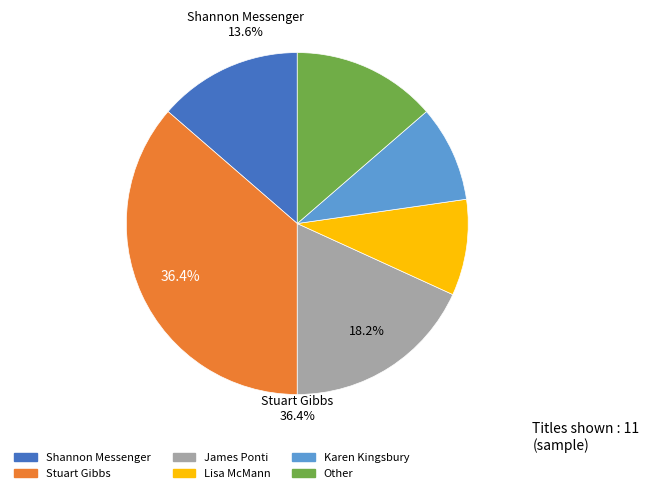

Count the number of slices in the pie.

6